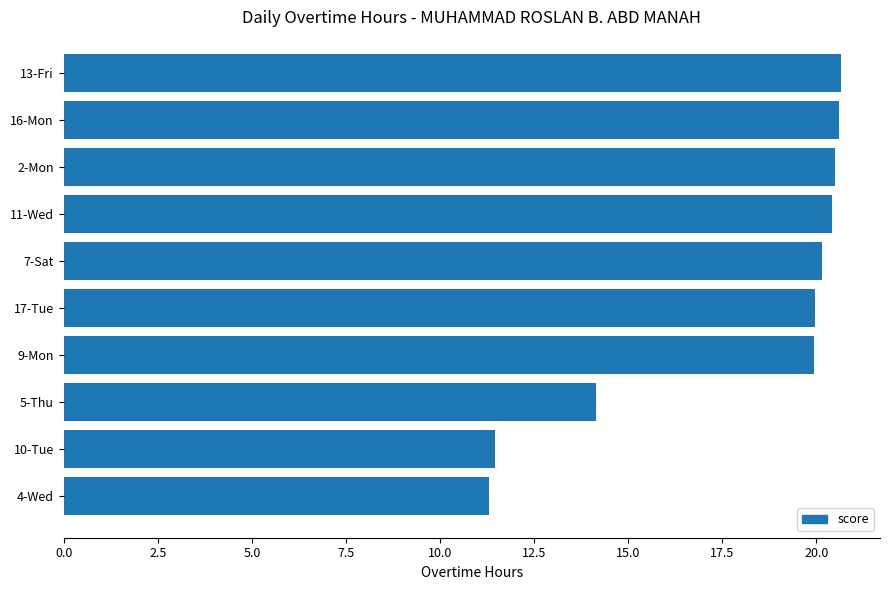

What is the approximate value at 16-Mon?

20.6